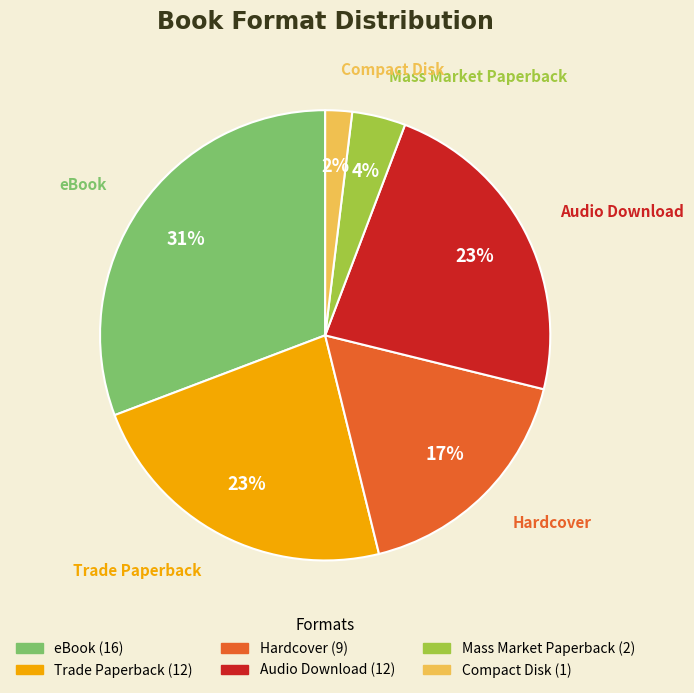

Is there a majority slice in this chart?

No